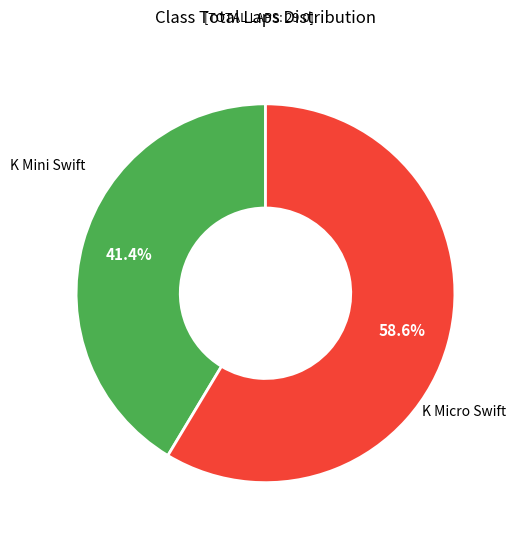

Is there any slice that represents more than half of the pie?

Yes